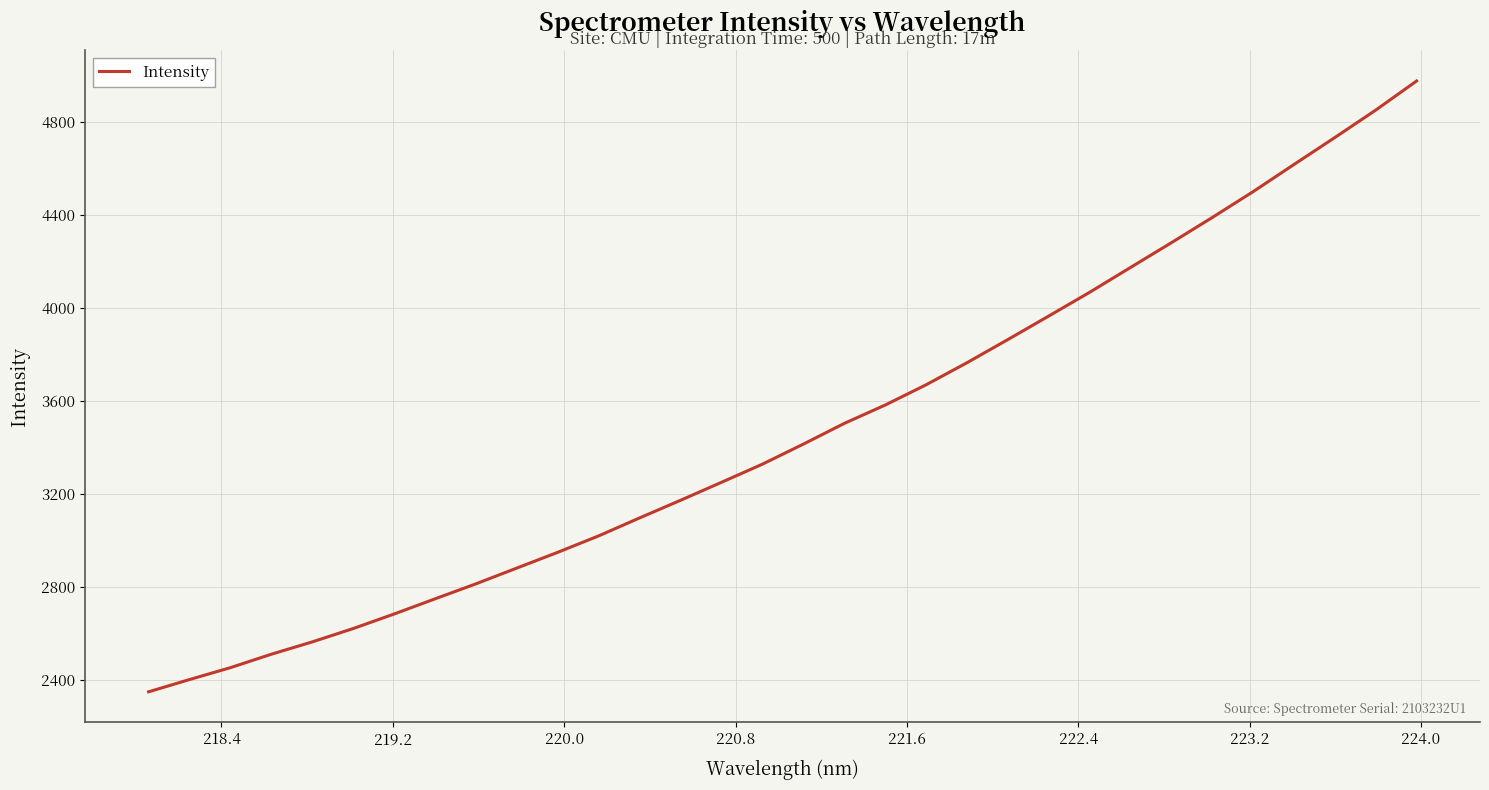

What is the difference between the maximum and minimum values?

2625.8